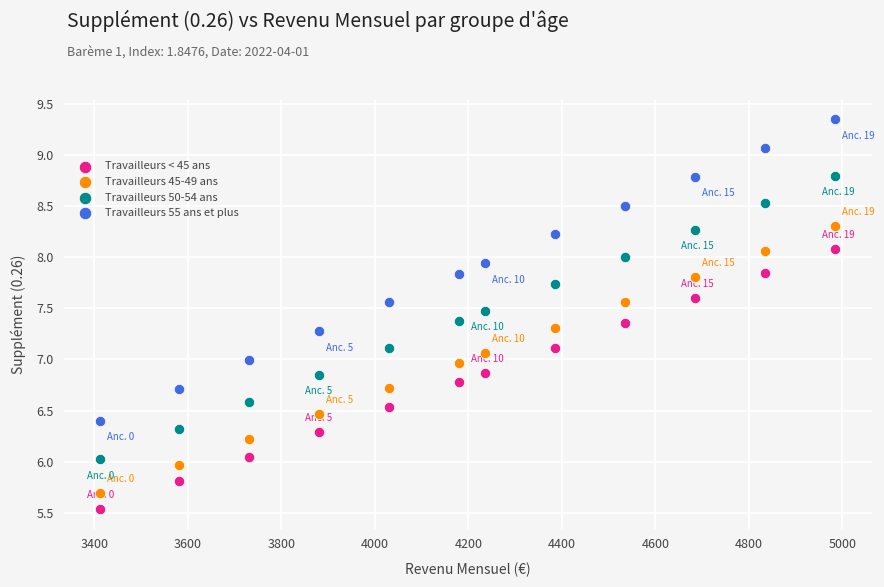

Which series has the largest Y range (max minus min)?

Travailleurs 55 ans et plus